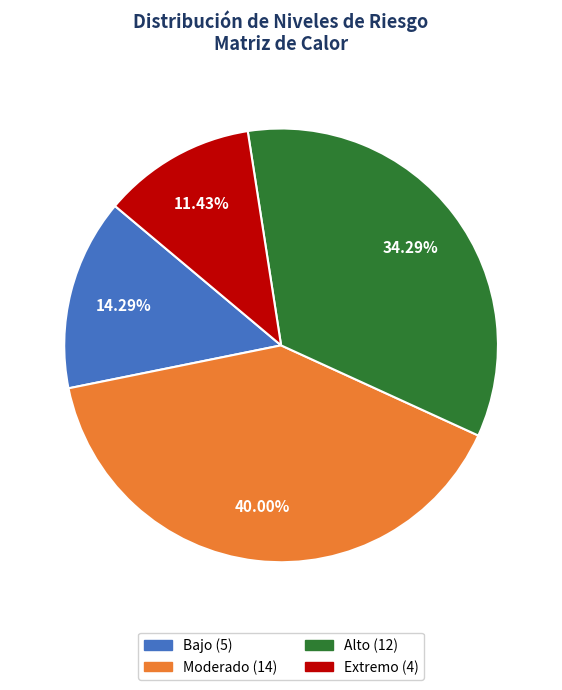

To the nearest percent, what is the difference between the Alto and Extremo slice percentages?

23%